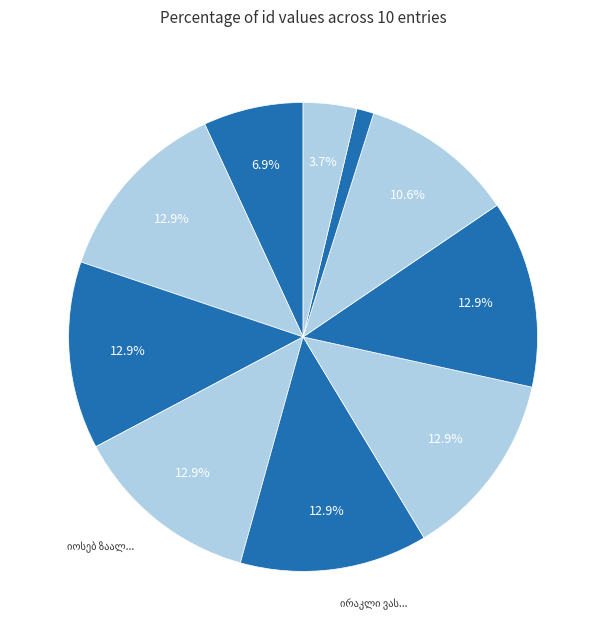

How many slices are in this pie chart?

10